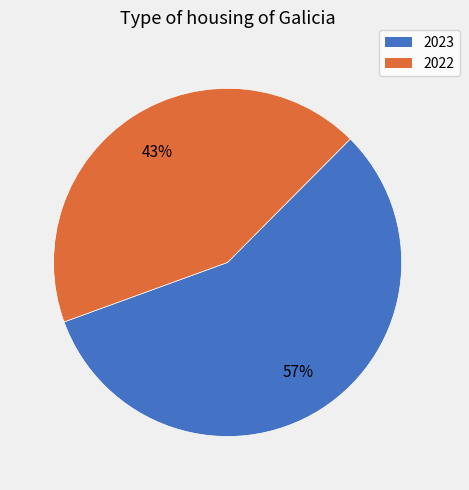

True or false: 2022 accounts for 43% of the total.

True